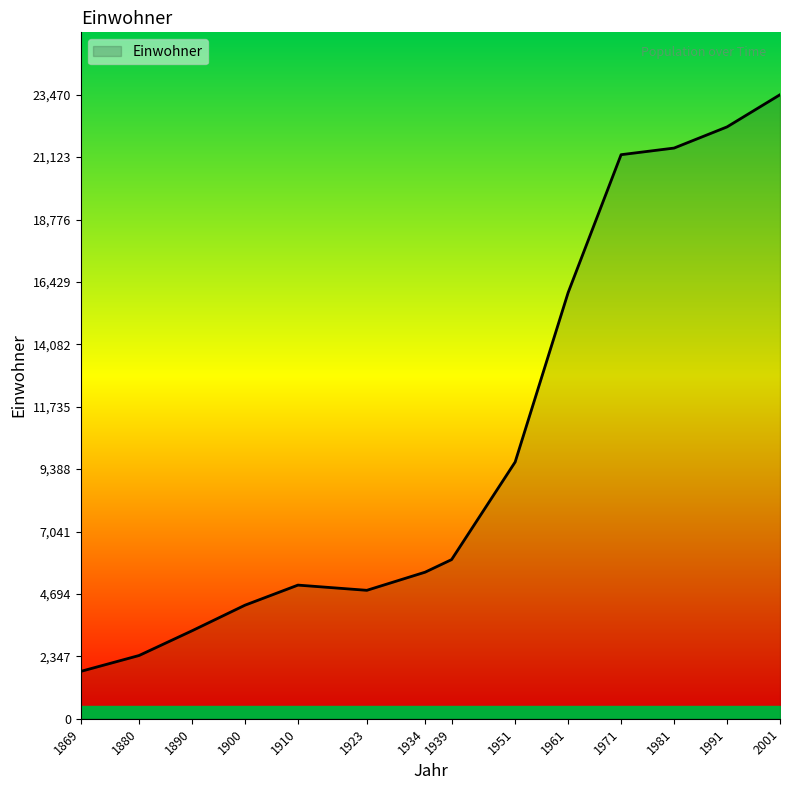

Which category has the lowest value across all series?

1869